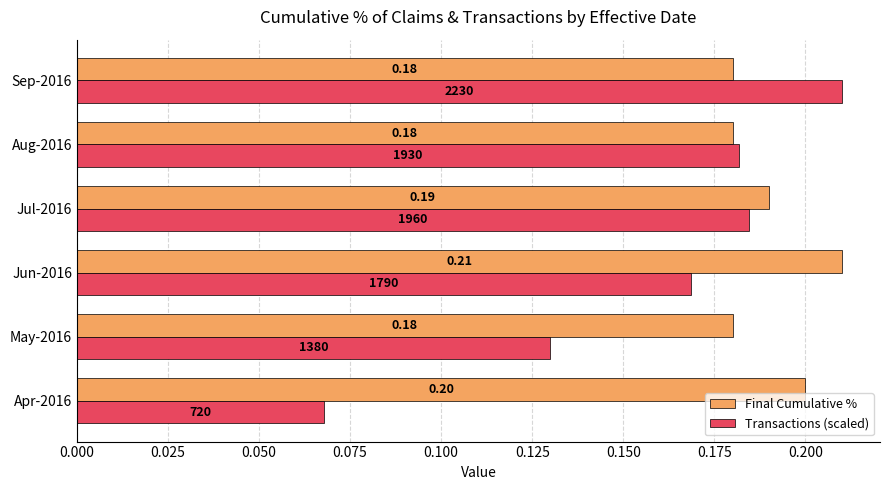

Is the value of Transactions (scaled) at May-2016 greater than the value of Final Cumulative % at Jul-2016?

No